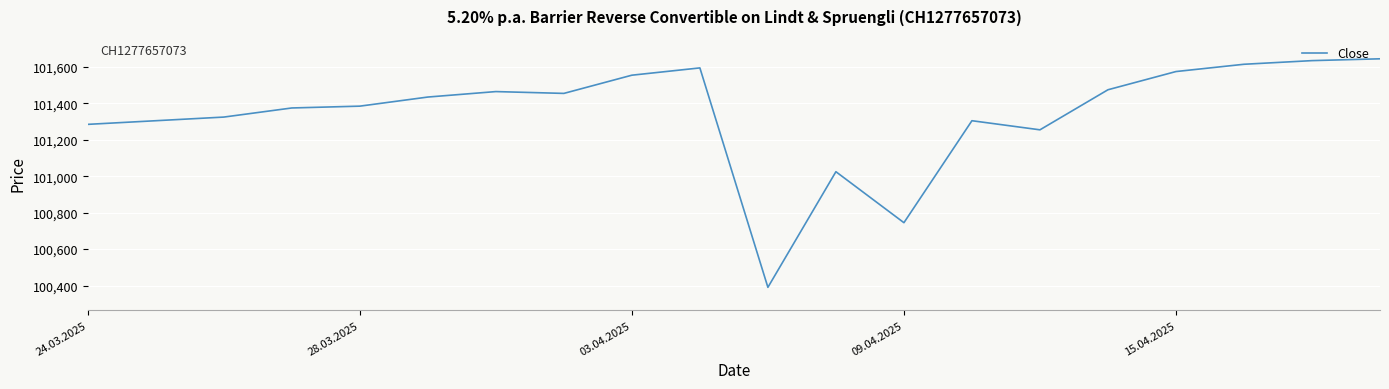

What is the minimum value shown in the chart?

100390